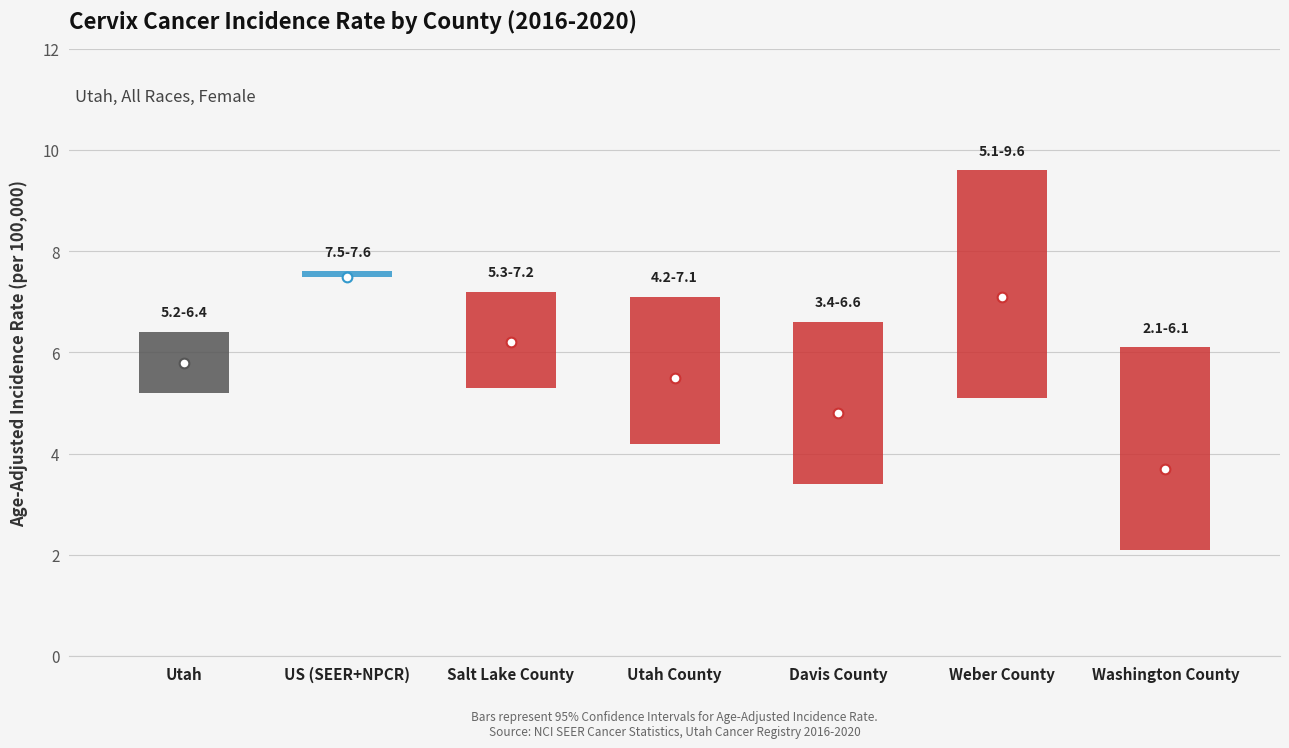

What is the difference between the maximum and minimum values in the Lower CI series?

5.4